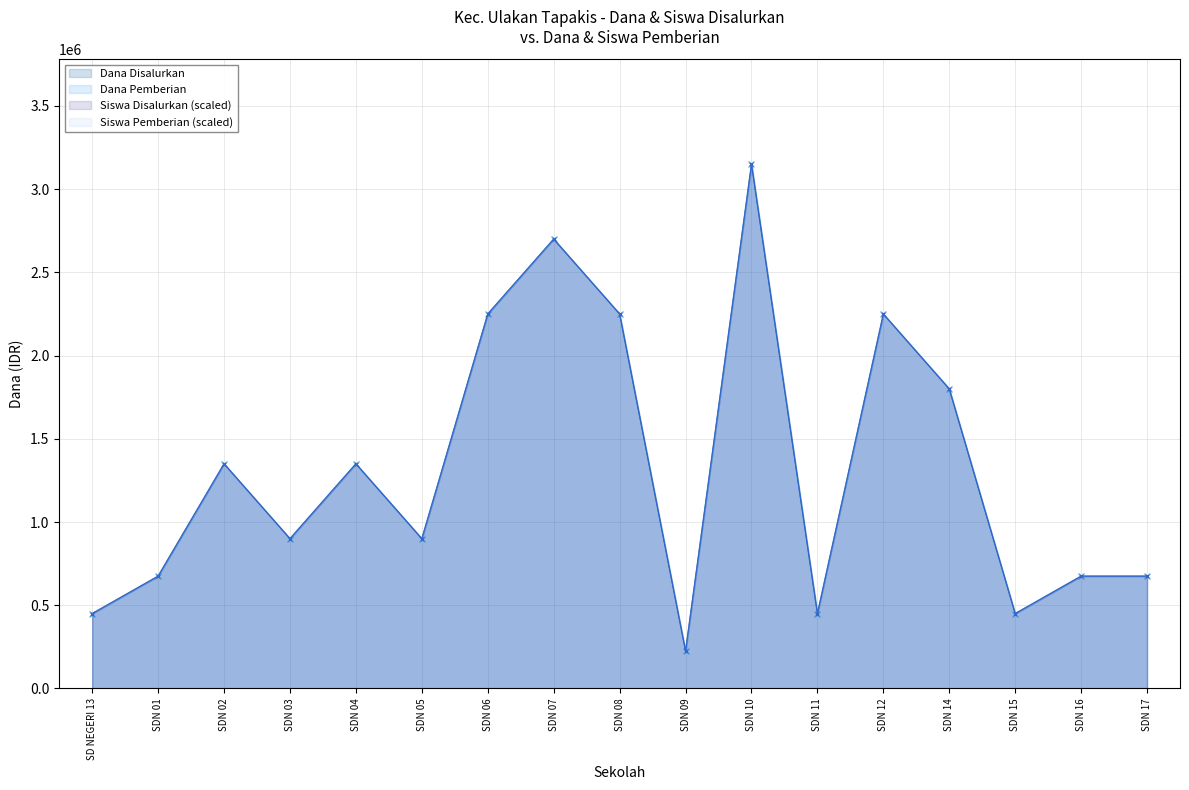

The Siswa Pemberian series shows 709655 at SDN 10. True or false?

False